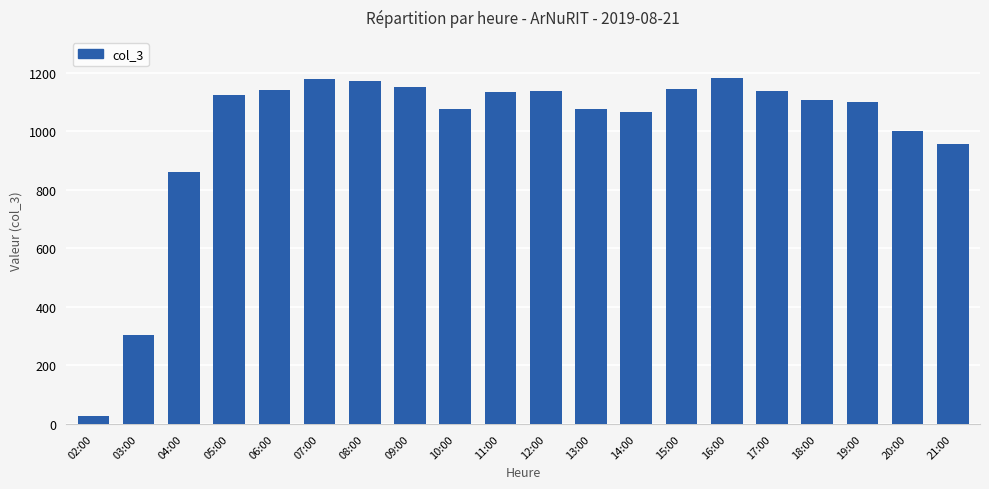

What is the sum of all values?

20070